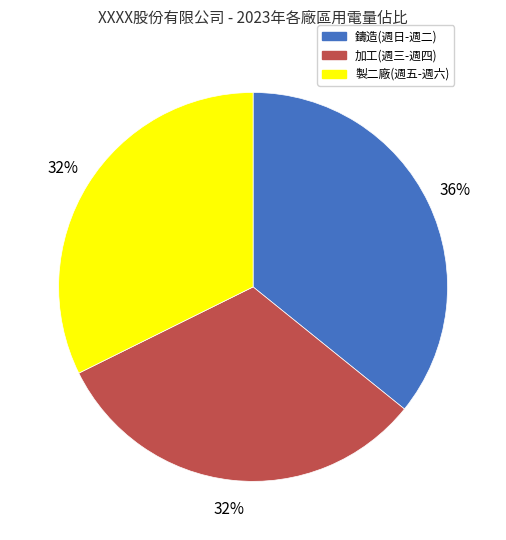

Approximately how many times larger is the value at 加工(週三-週四) compared to 鑄造(週日-週二)?

0.9